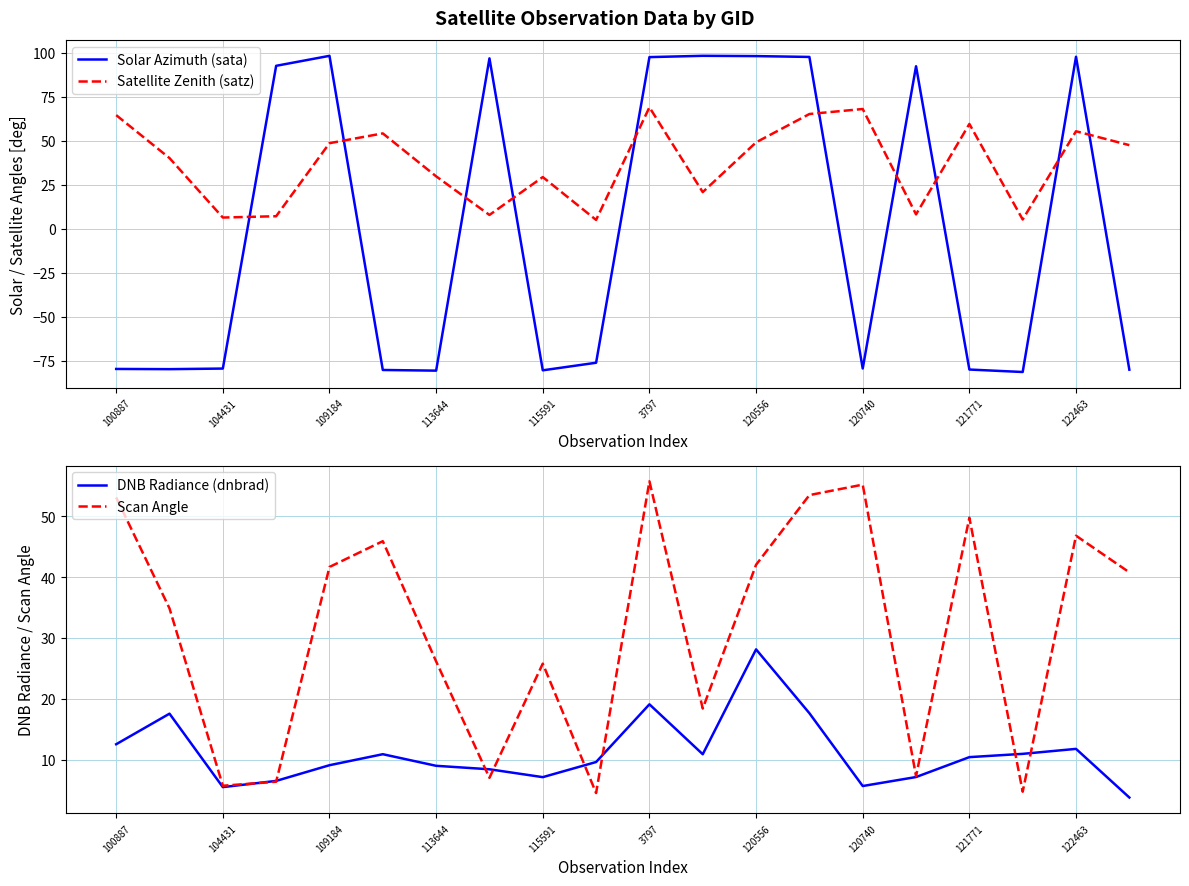

Where is the first local minimum for Scan Angle?

104431